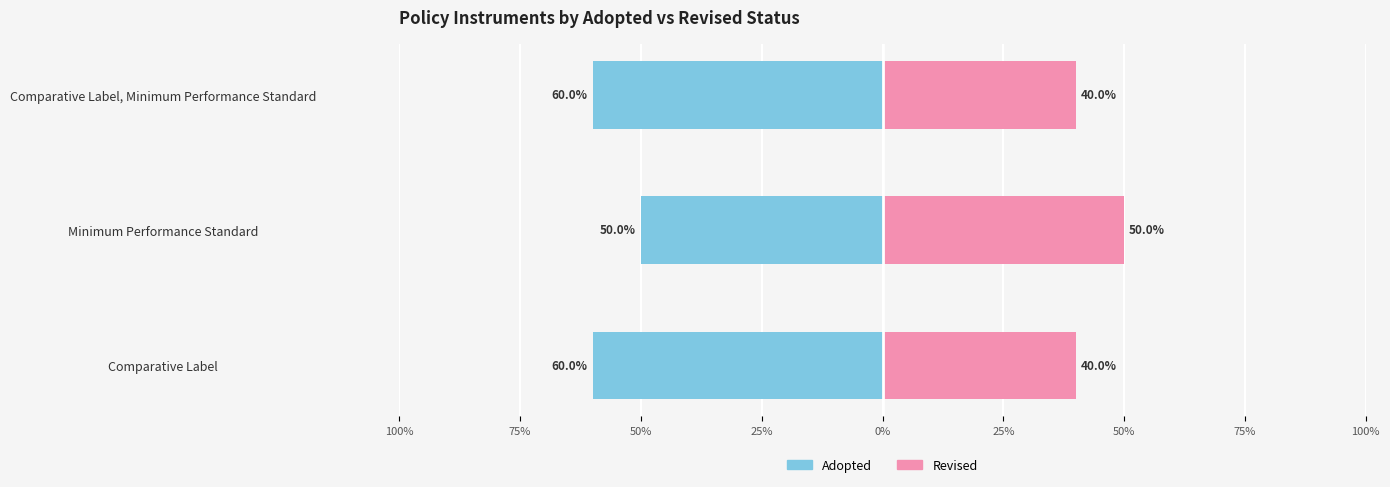

Count the Adopted values in the range -60 to -50.

3